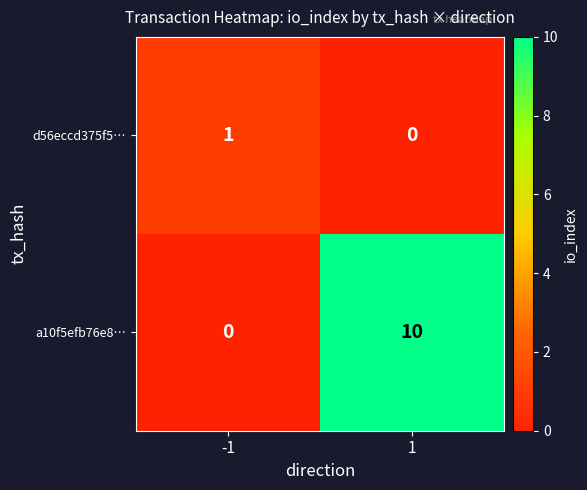

Which category has the highest value across all series?

1